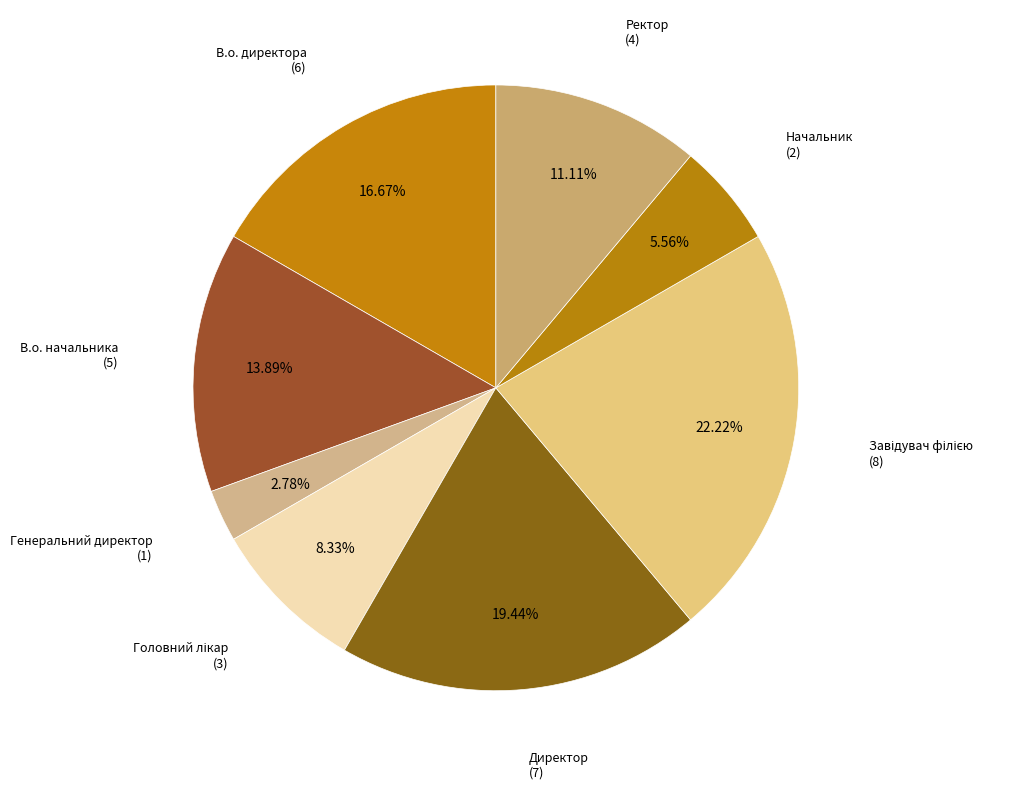

How many segments does this pie chart have?

8